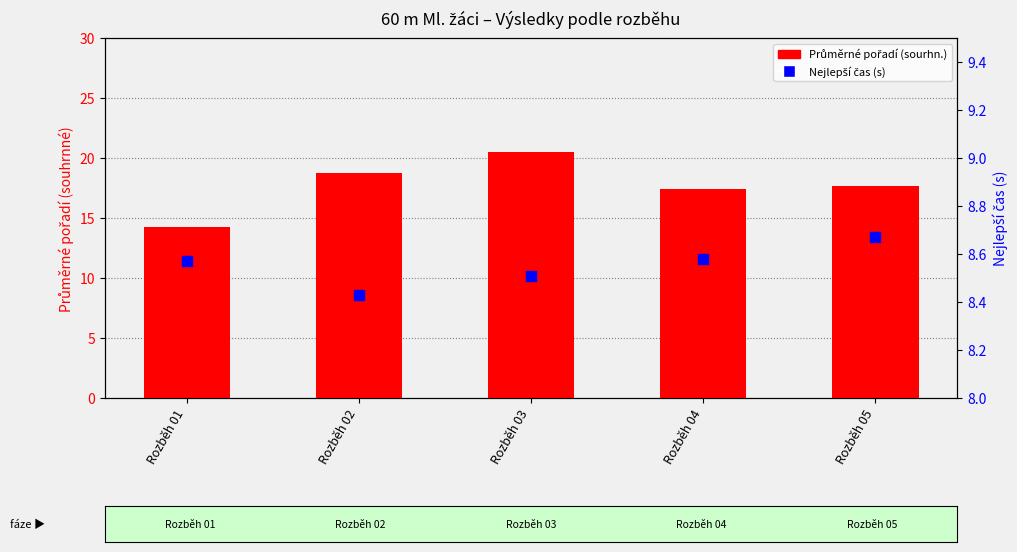

Which series reaches the minimum Y coordinate?

Nejlepší čas (s)